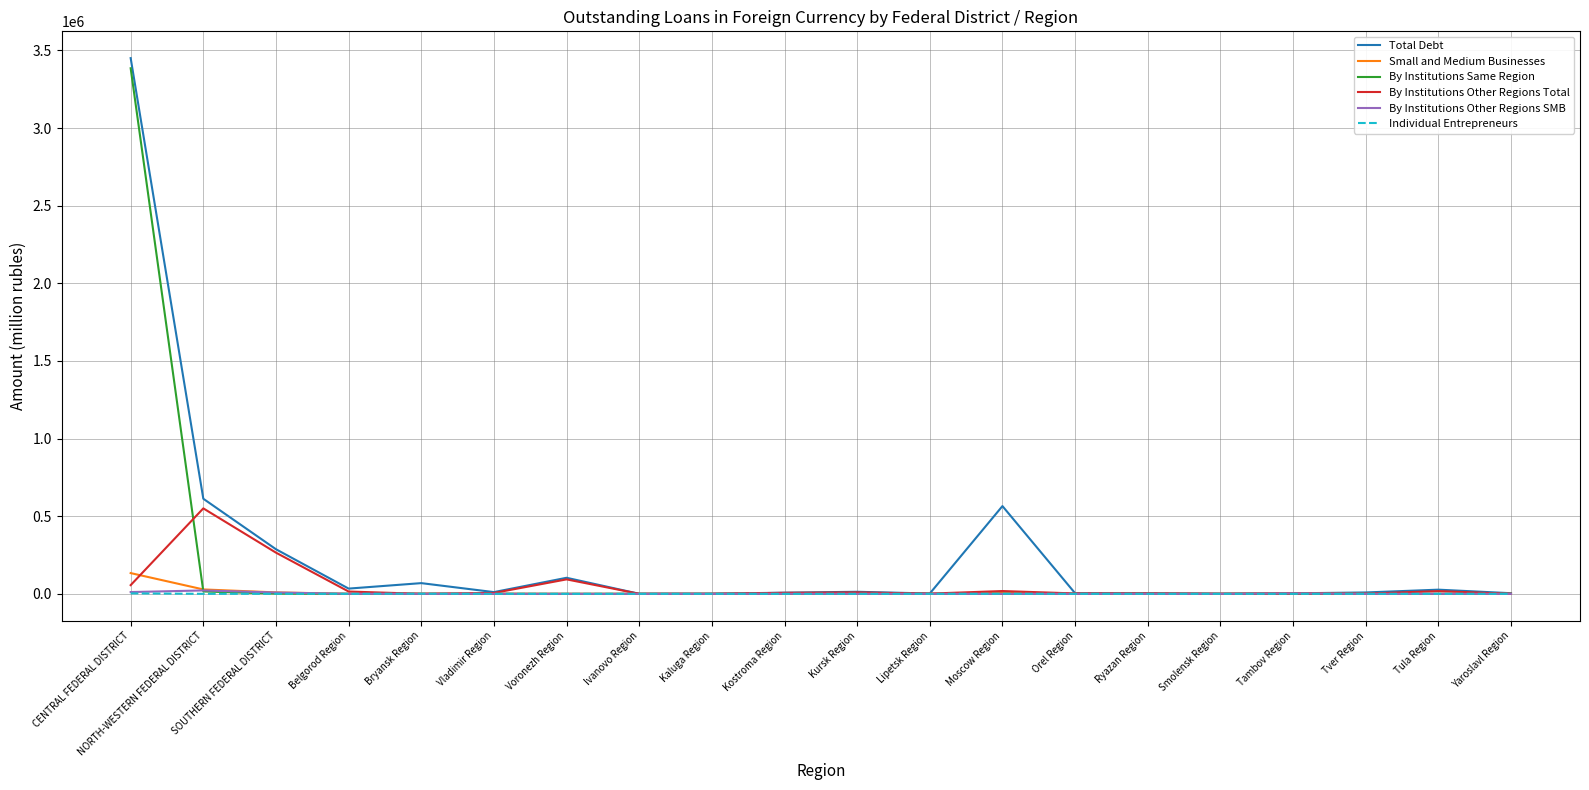

What is the maximum value shown in the chart?

3450195